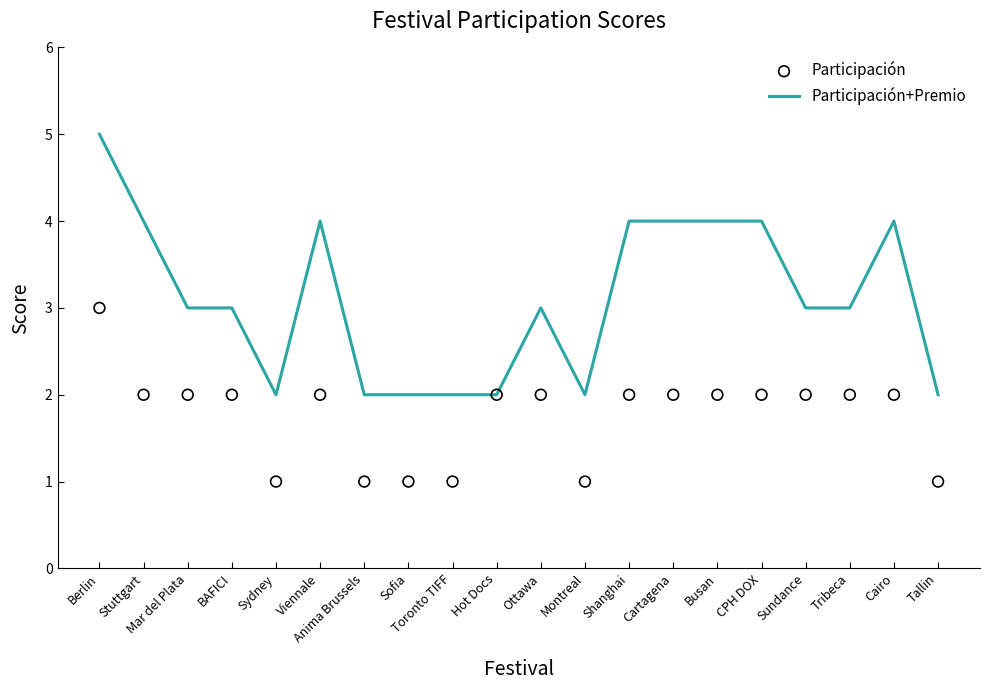

At how many categories does at least one series exceed 4?

1